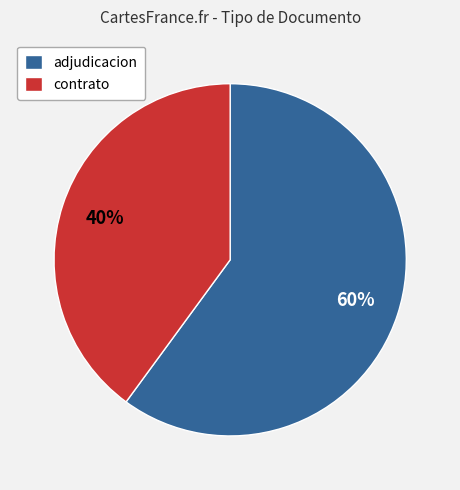

Which slice is the largest?

adjudicacion